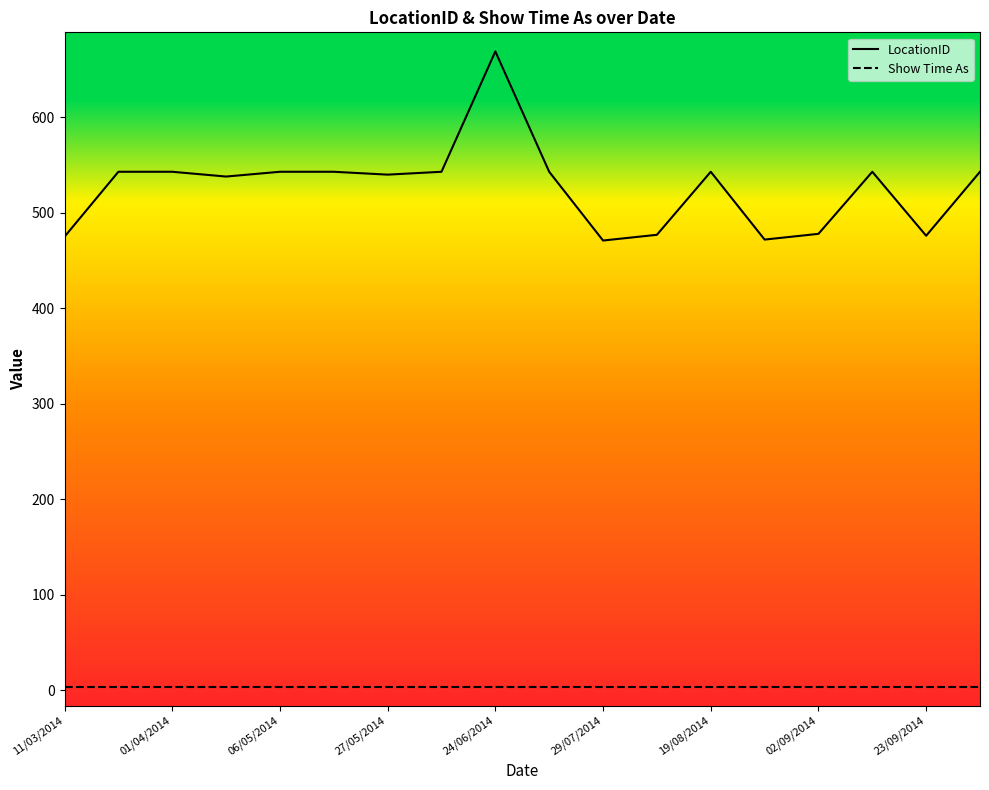

Which series has the largest range (max minus min)?

LocationID